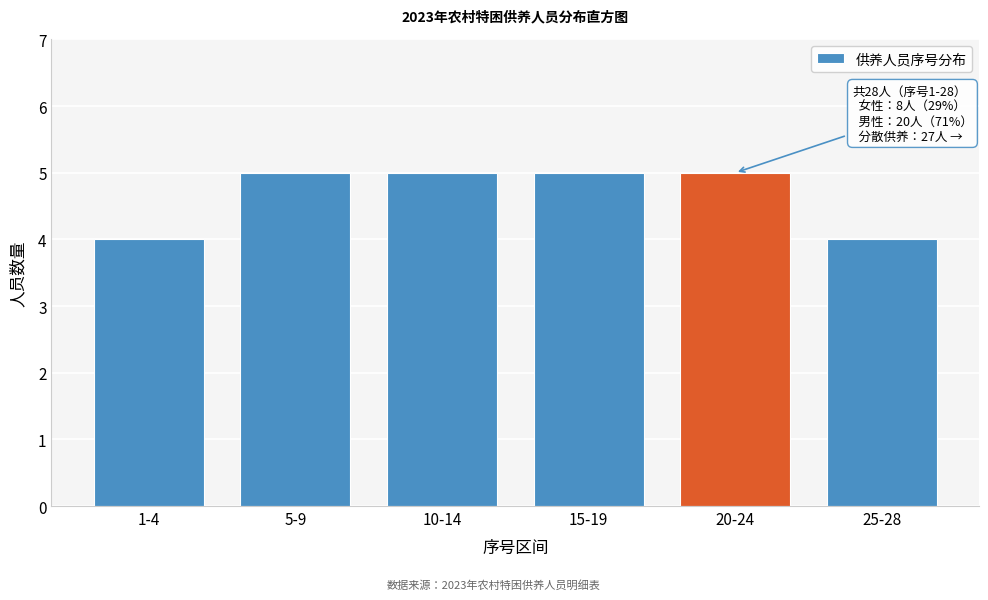

Reading left to right, list all the values displayed in this chart.

4	5	5	5	5	4